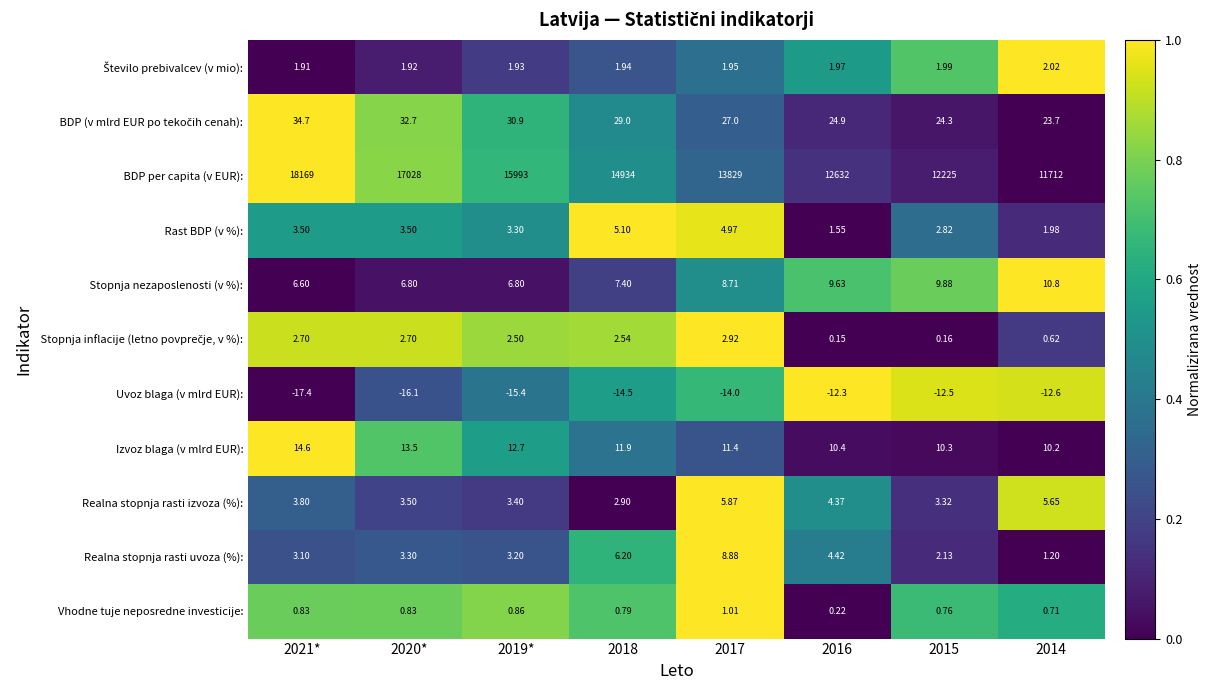

How many data points does each series have?

8